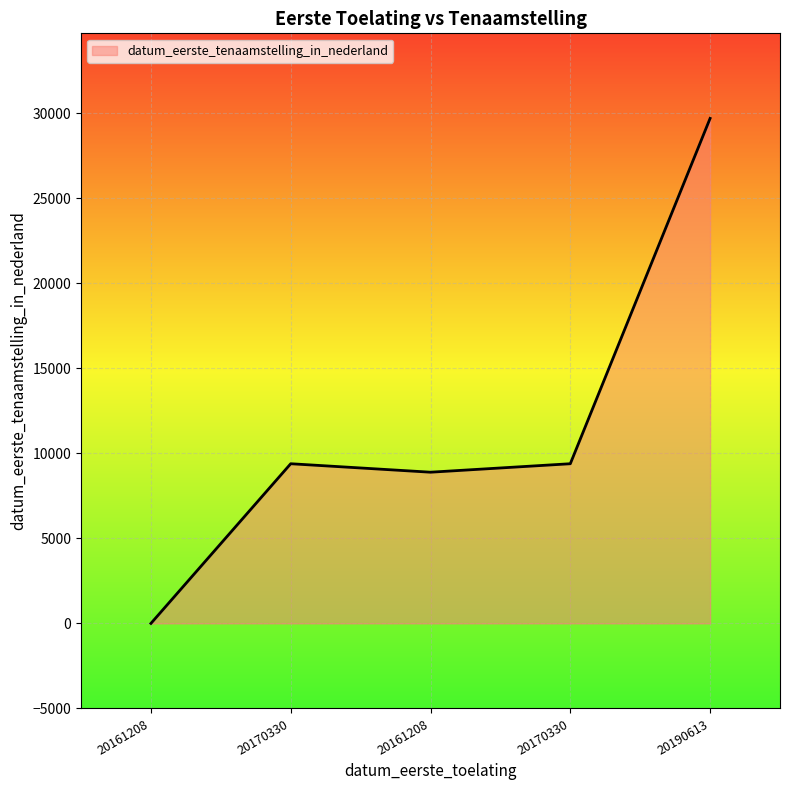

What is the difference between the maximum and minimum values?

29689